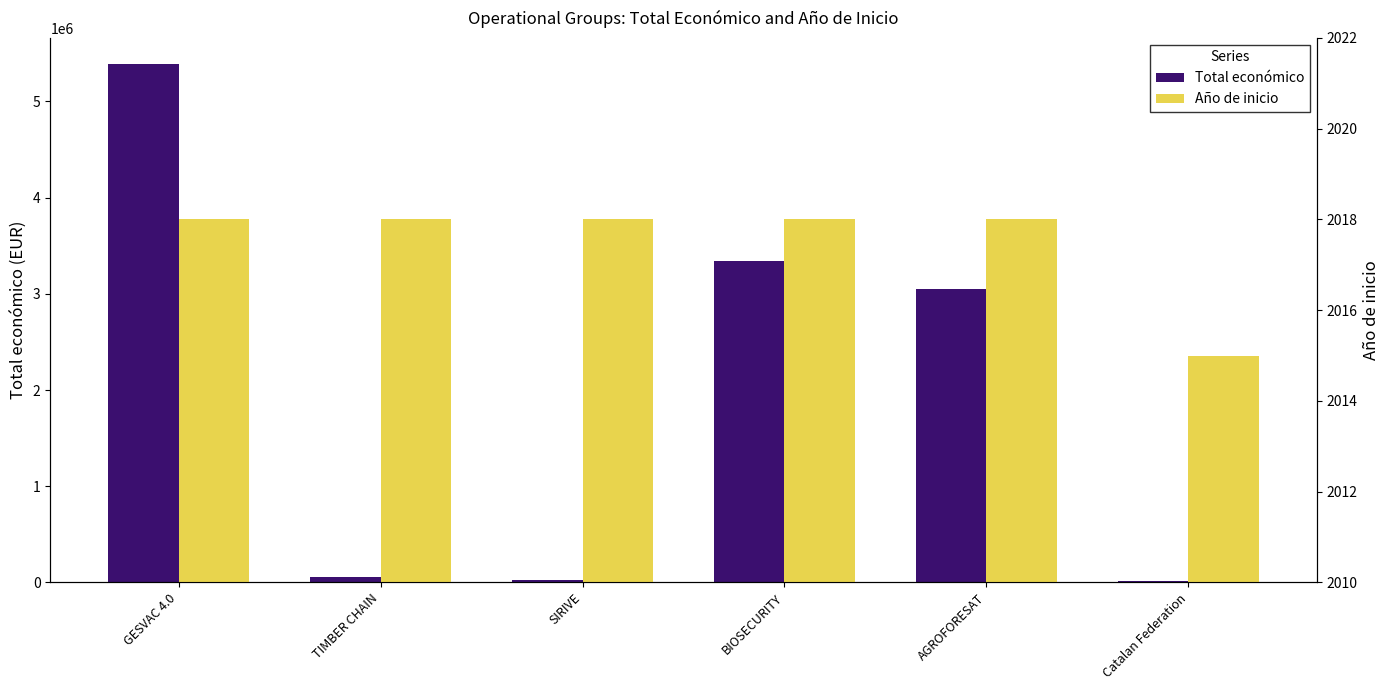

What is the sum of the Año de inicio values at SIRIVE and GESVAC 4.0?

4036